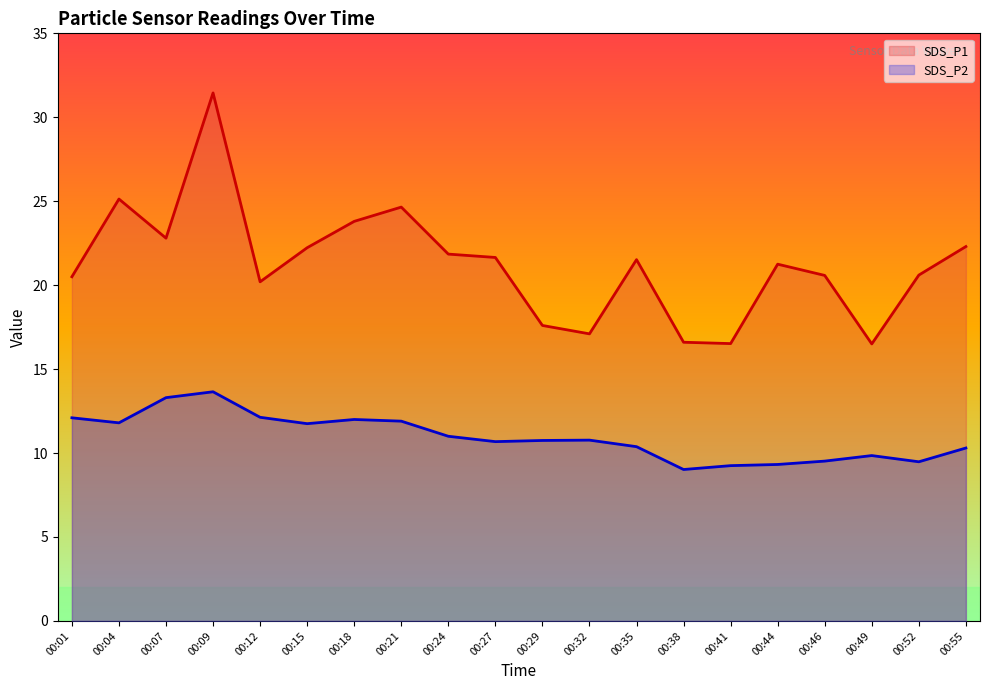

Between 00:35 and 00:55, which series saw the biggest shift?

SDS_P1 (line)